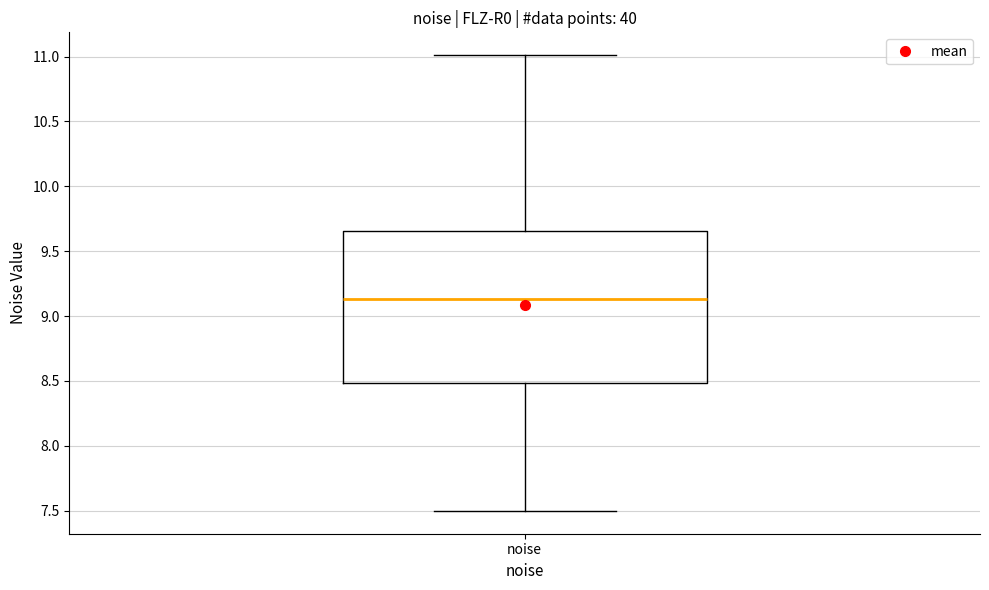

Read this box plot against the y-axis: the position of the median line, the range covered by the box, and the ends of both whiskers. The values are not printed on the chart, so give them approximately, as read against the axis.

median 9.15, box 8.50 to 9.65, whiskers 7.50 to 11.00